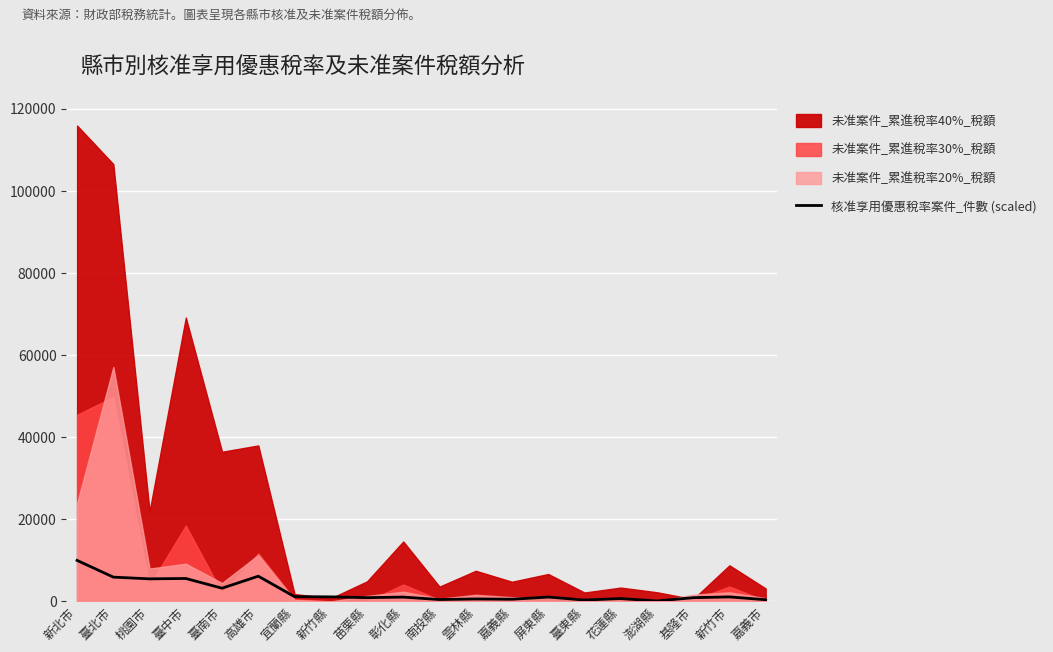

What is the difference between the second highest and minimum values?

6041.1